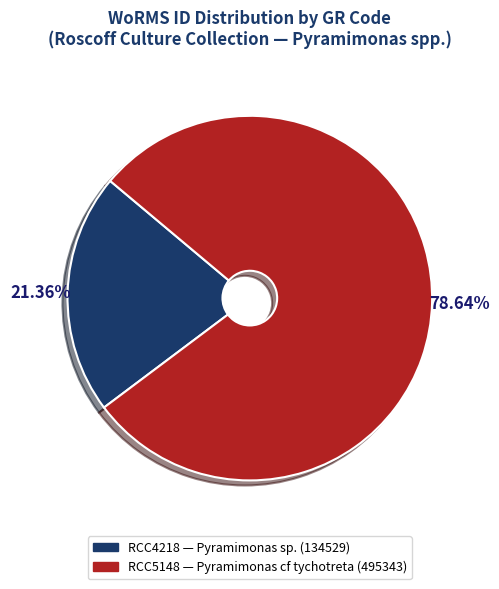

To the nearest percent, what portion does RCC5148 represent?

79%